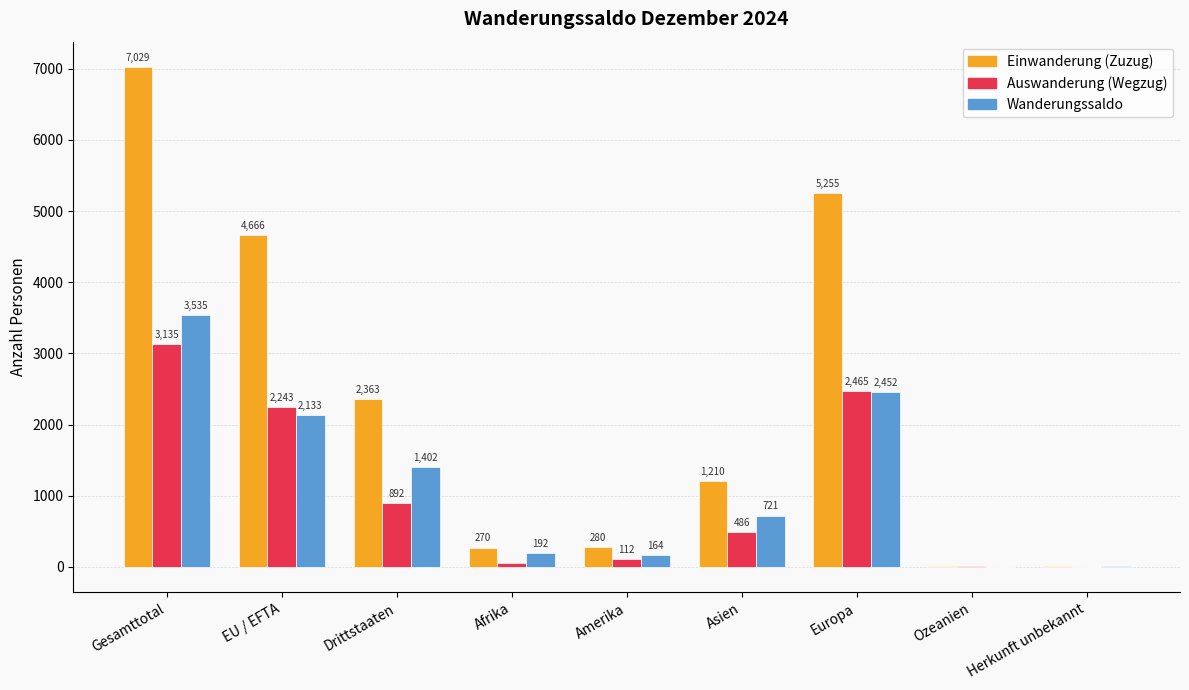

Count the number of categories in the chart.

9